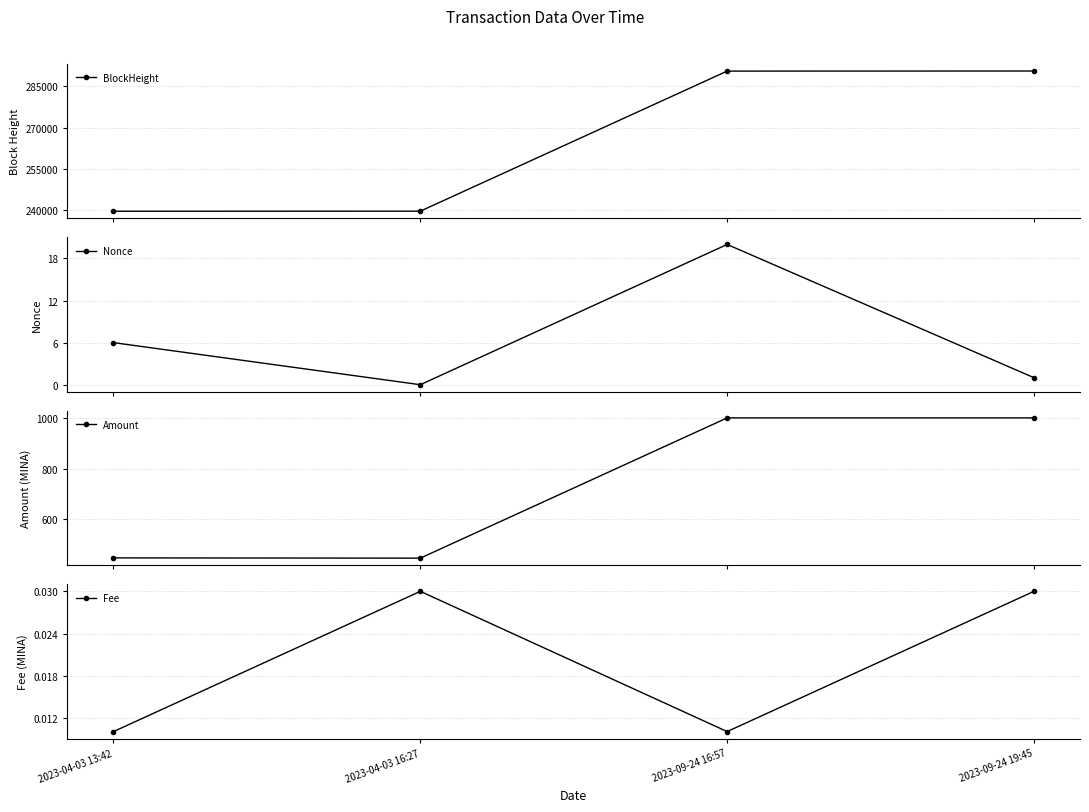

What is the label of the 3rd point from the right?

2023-04-03 16:27